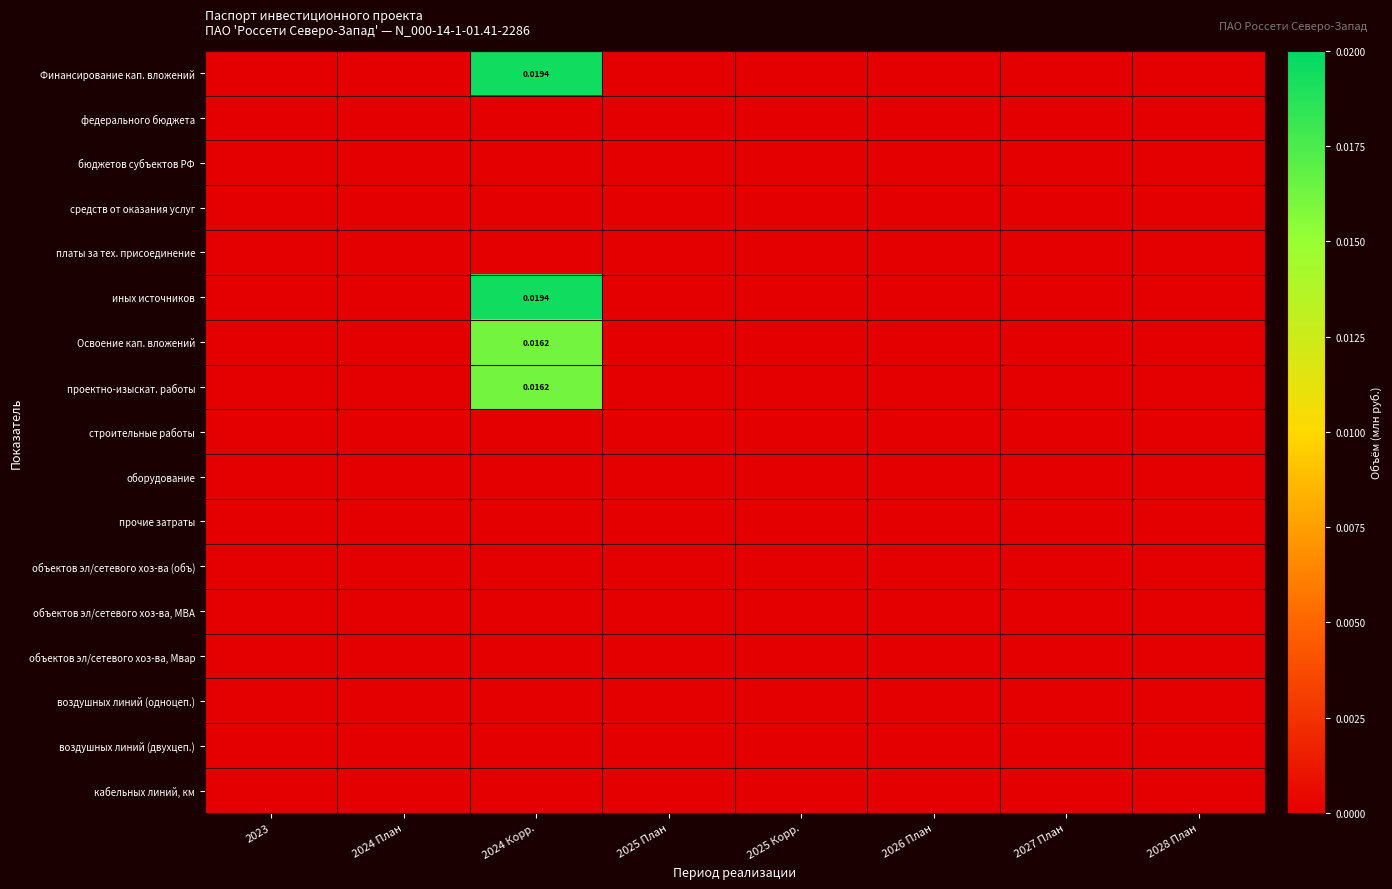

True or false: прочие затраты has a value of 0.0 at 2025 Корр..

True